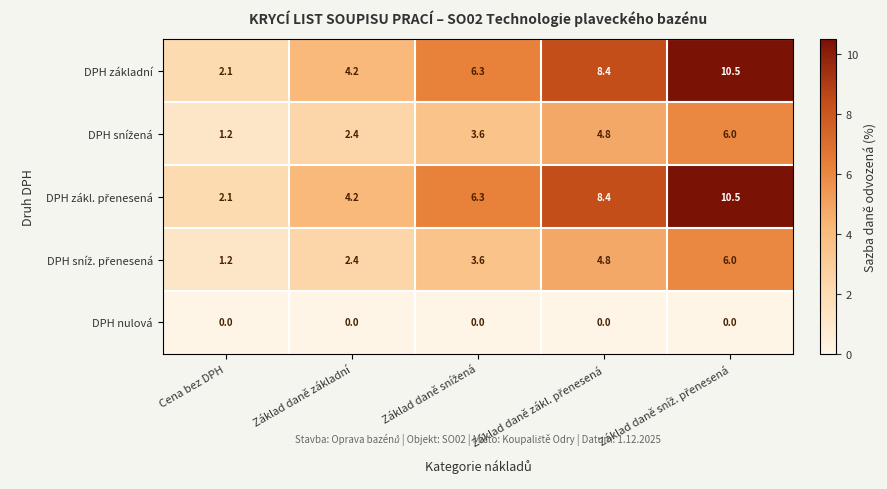

What is the greatest value displayed?

10.5